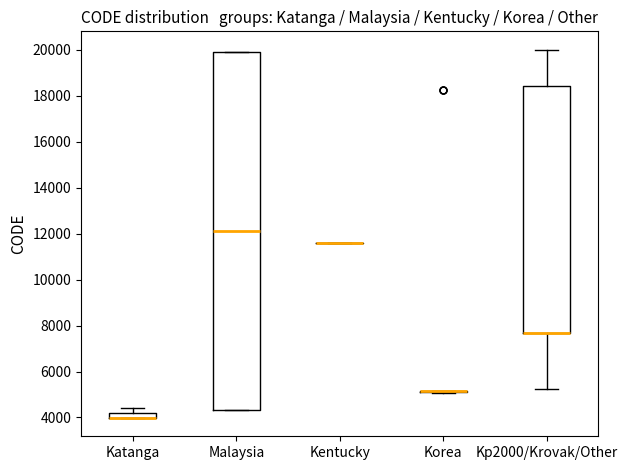

Comparing the boxes themselves (not the whiskers), which one is the tallest?

Malaysia